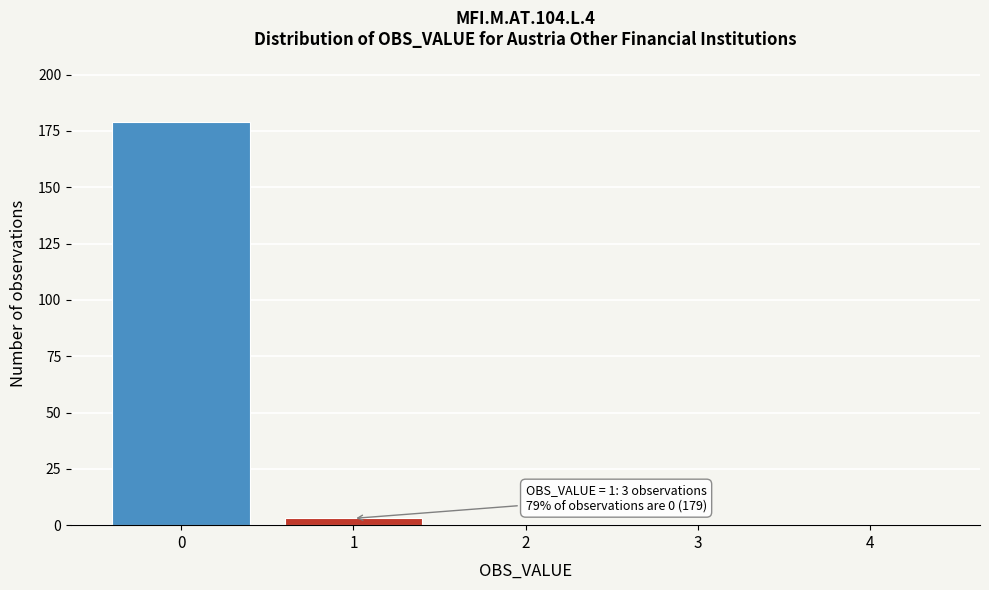

Reading left to right, list all the values displayed in this chart.

0=179	1=3	2=0	3=0	4=0